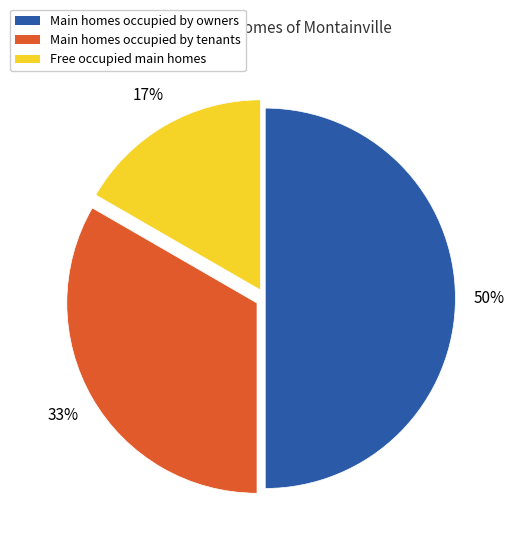

To the nearest percent, what is the difference between the largest and smallest slice percentages?

33%